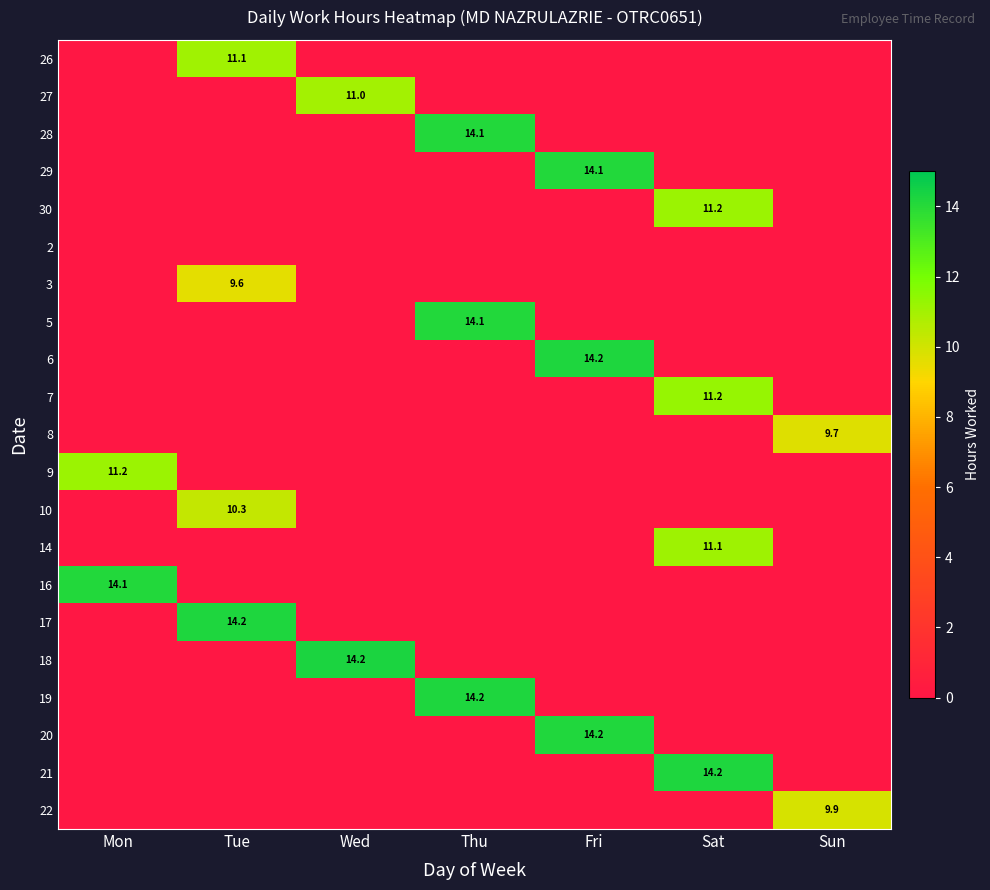

The 8 series shows 5.7 at Sun. True or false?

False